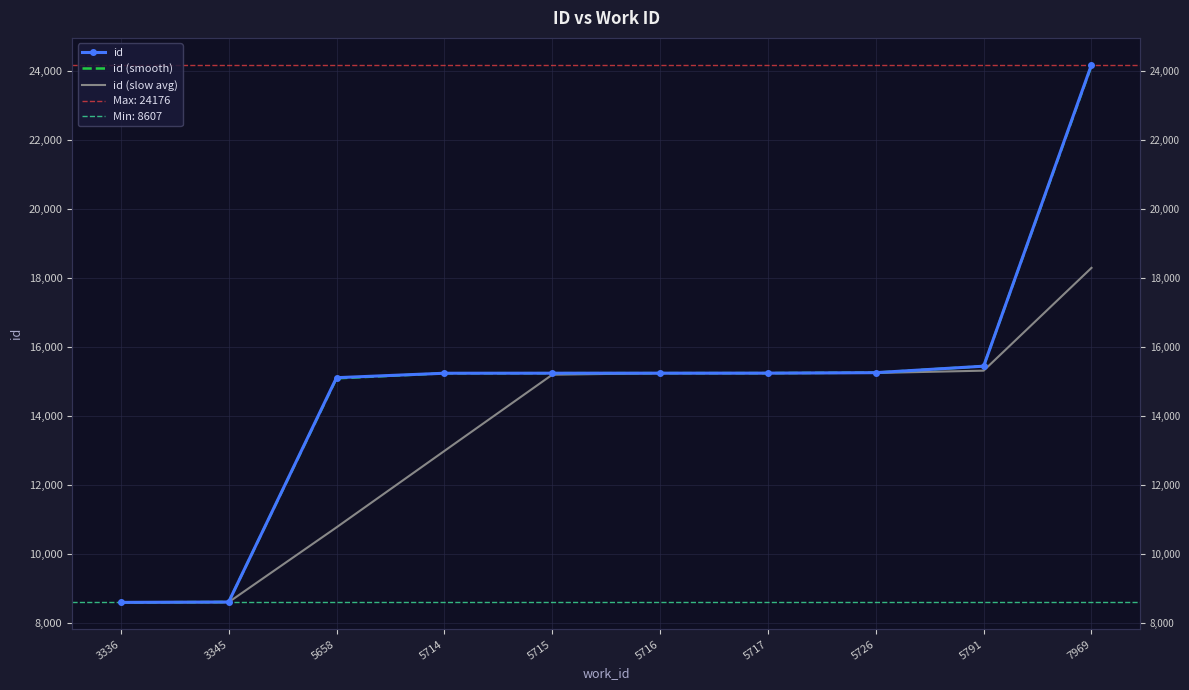

Is this an area chart (filled region under the line)?

No